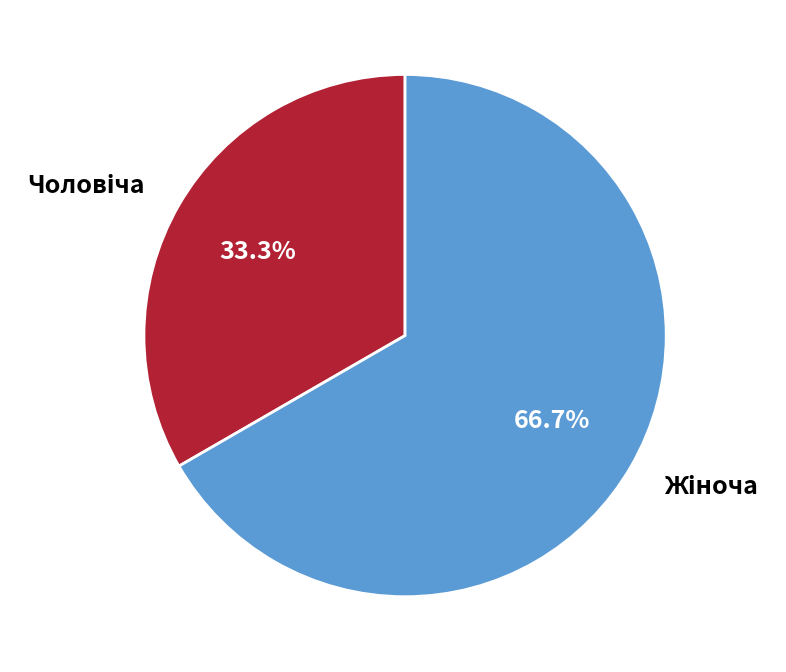

How many segments does this pie chart have?

2